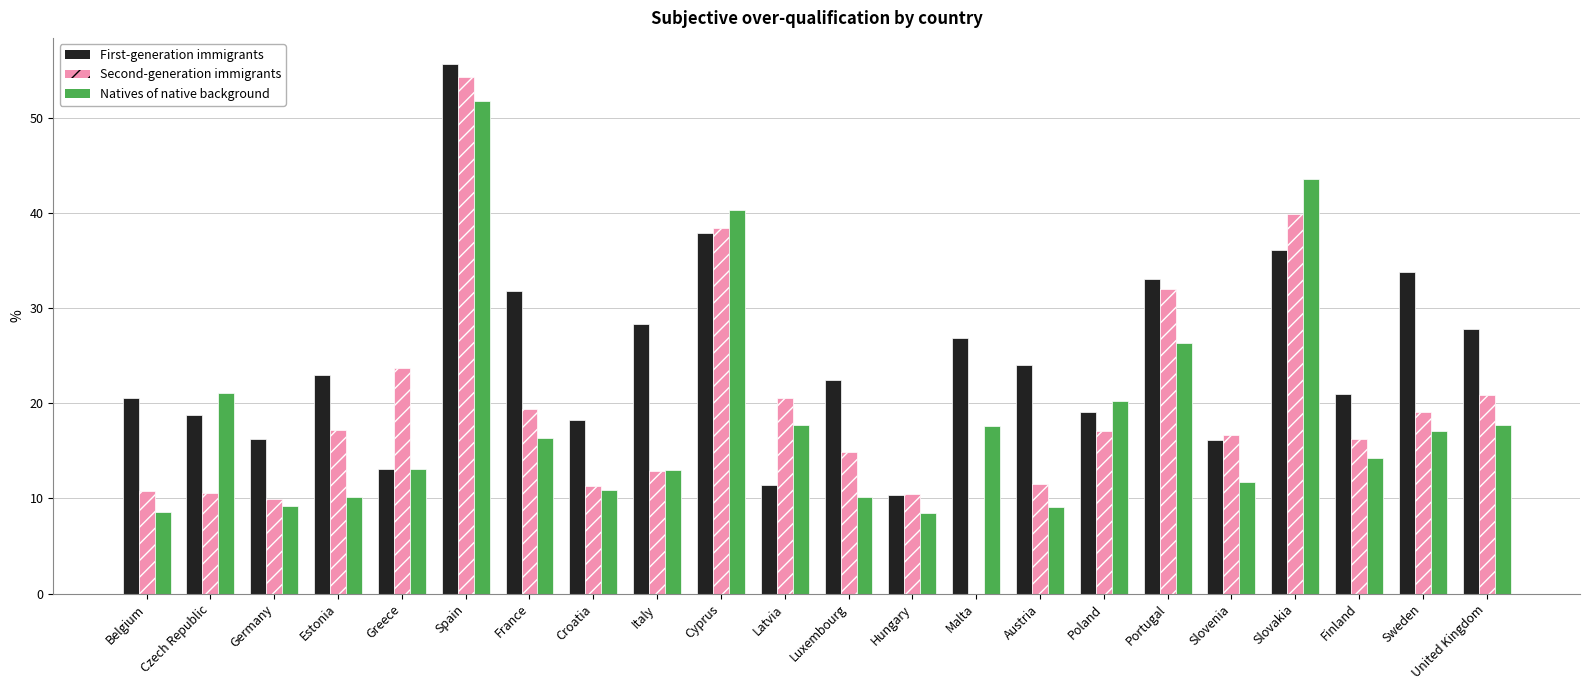

Is it true that Natives of native background equals 7.1 at Malta?

False